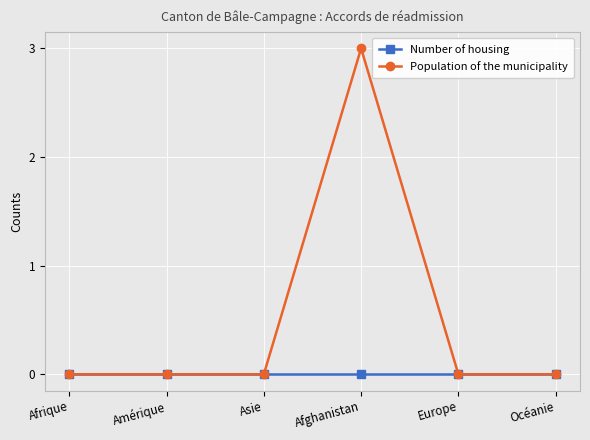

Reading left to right, list all the values displayed in this chart.

Number of housing: 0	0	0	0	0	0
Population of the municipality: 0	0	0	3	0	0